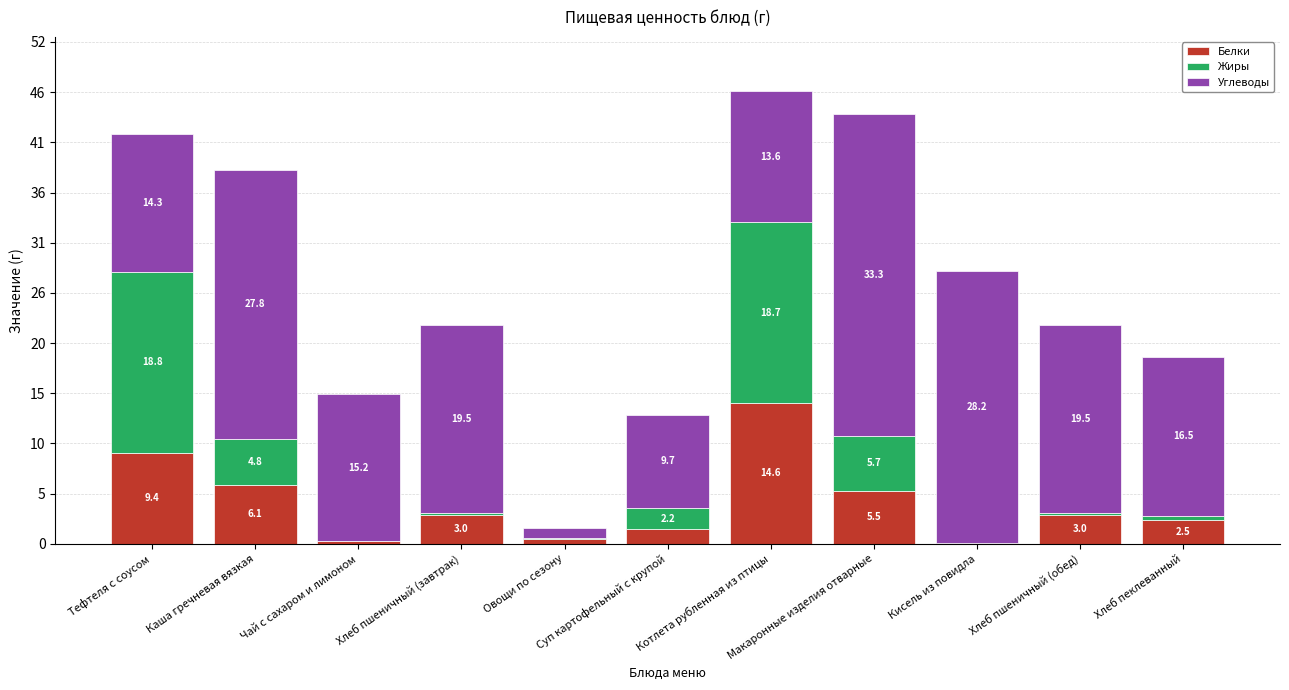

Is it true that Углеводы equals 24.2 at Чай с сахаром и лимоном?

False